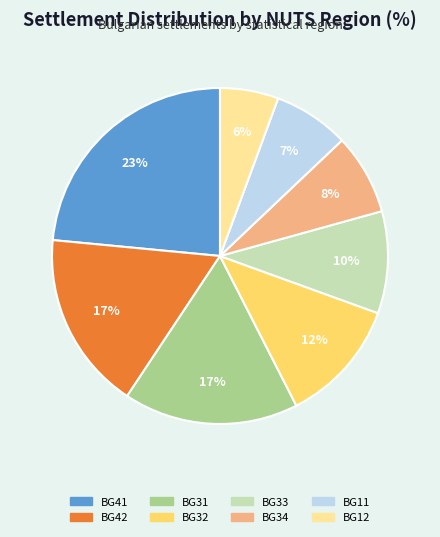

Is there any slice that represents more than half of the pie?

No